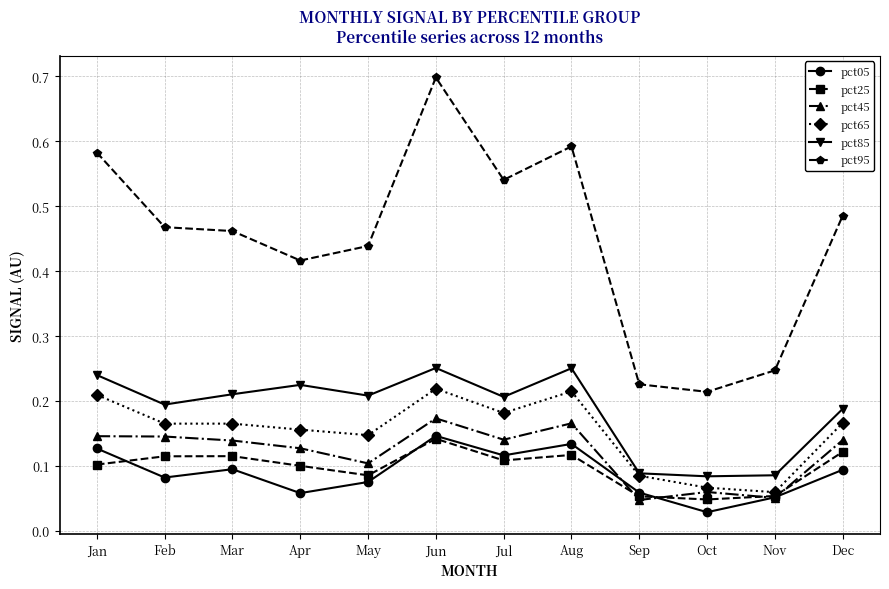

Where is the first local minimum for pct85?

Feb